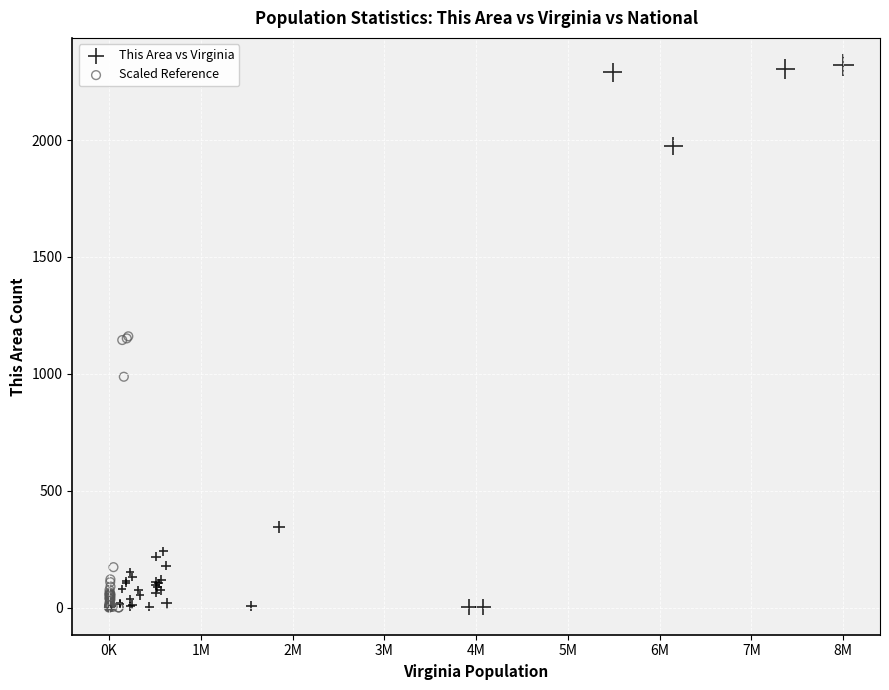

What are all the series names shown in the legend?

This Area vs Virginia, Scaled Reference